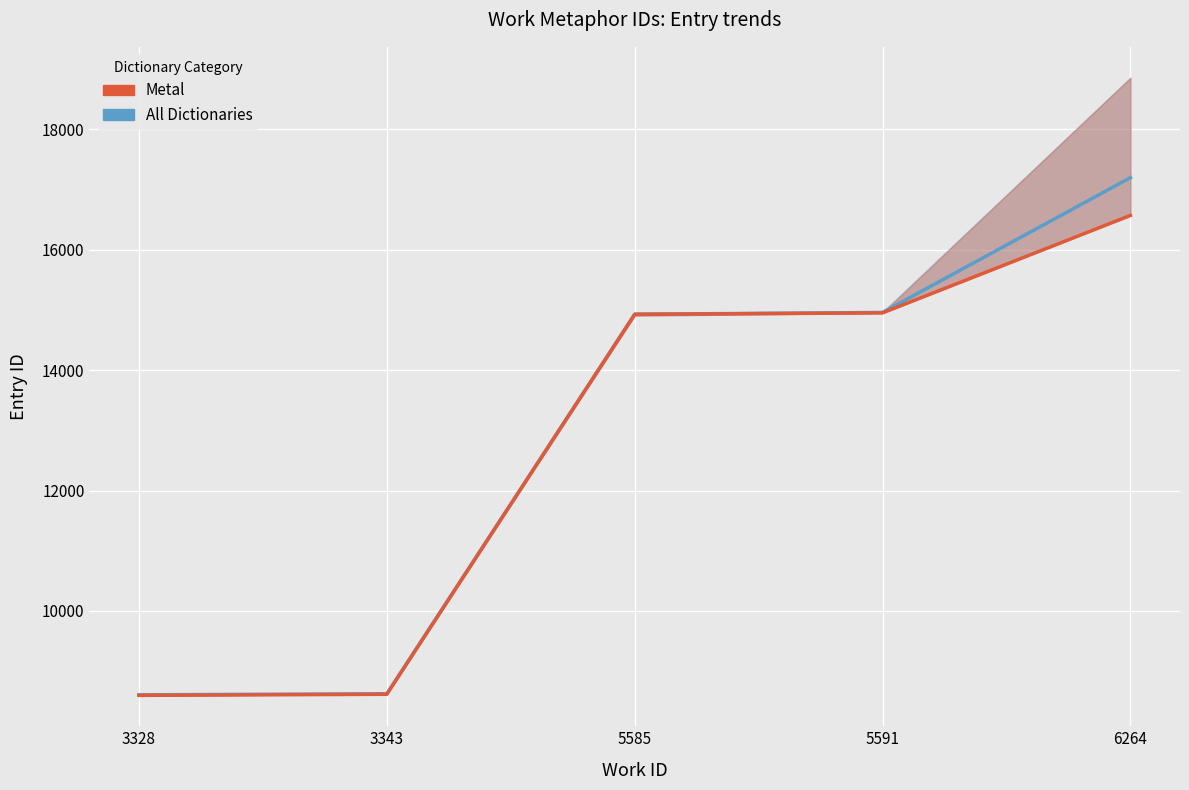

What is the average value of the Metal series?

12733